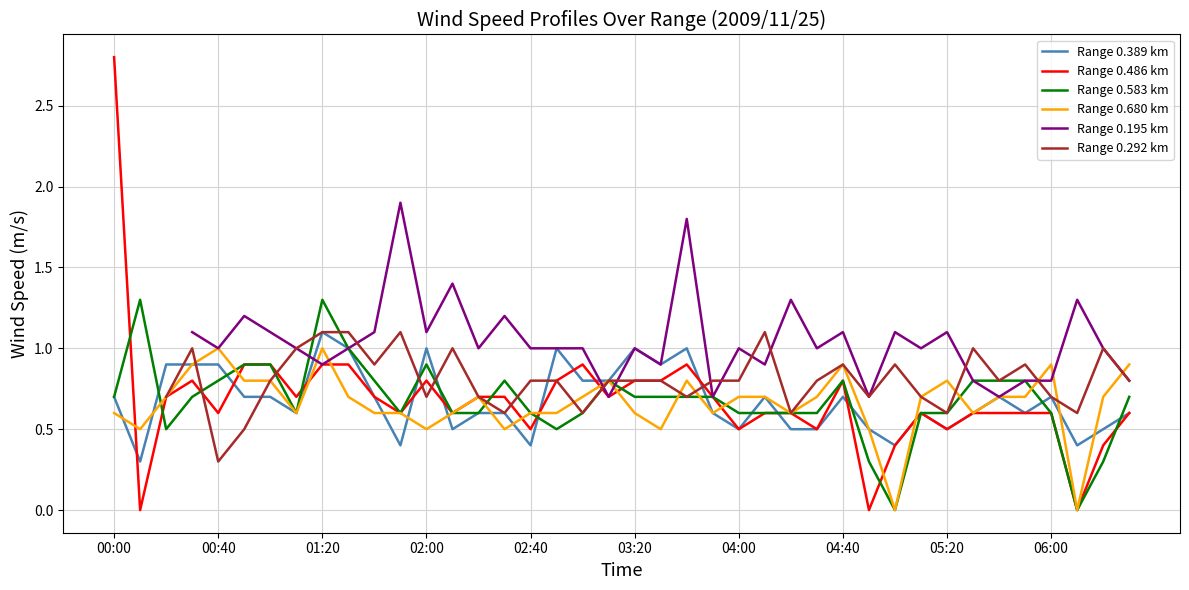

What is the maximum value for Range 0.583 km?

1.3